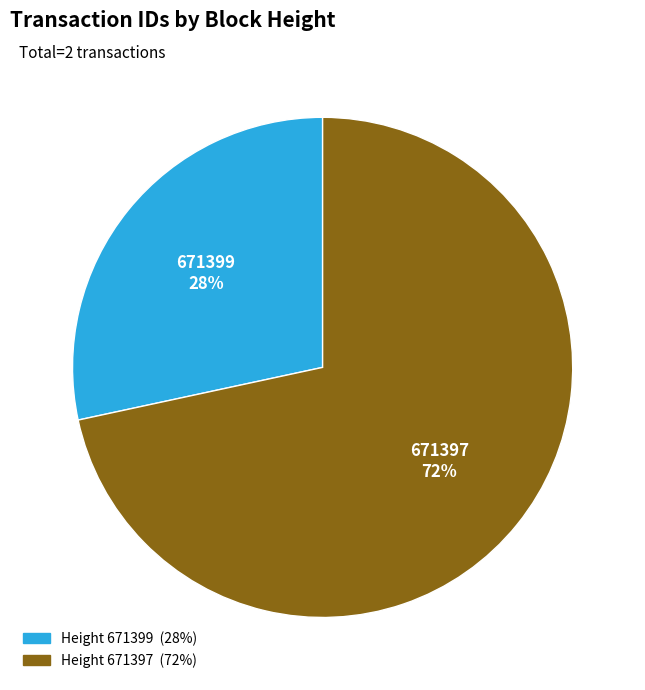

Is there any slice that represents more than half of the pie?

Yes